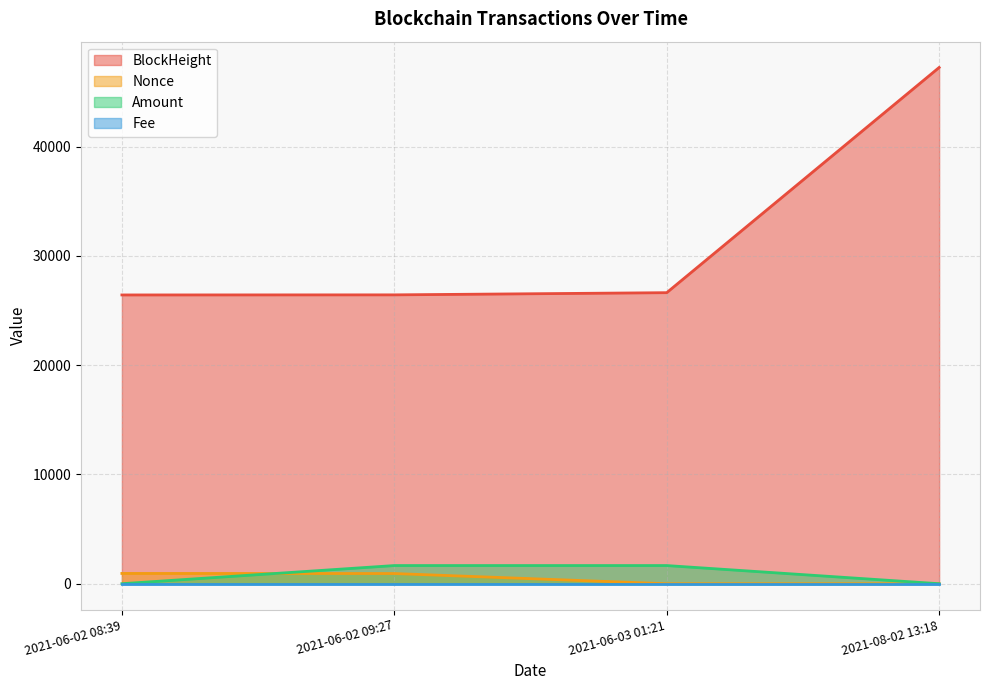

True or false: BlockHeight and Nonce intersect in this chart.

False